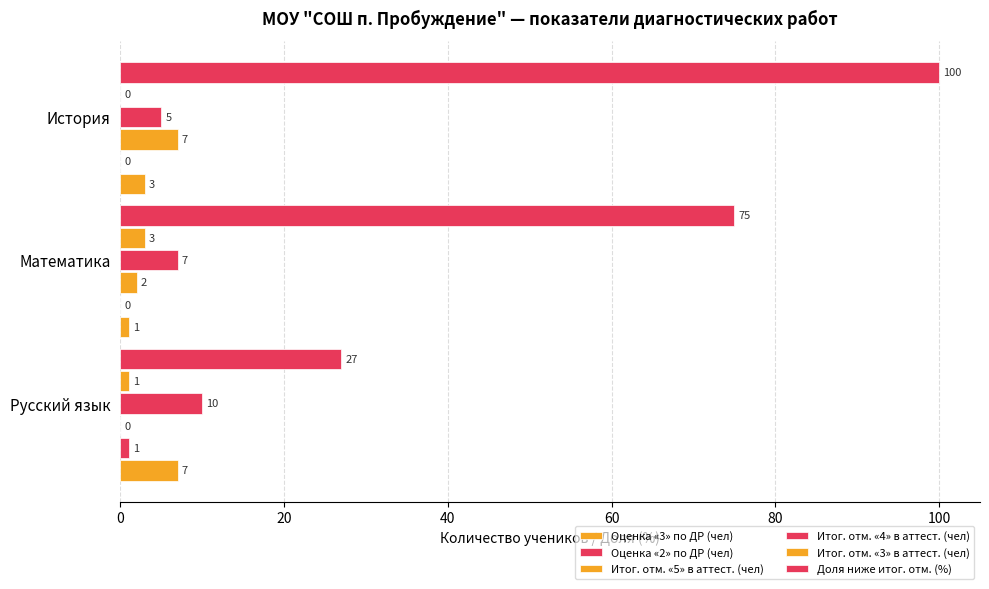

List the series in order of their peak value, highest first.

Доля ниже итог. отм. (%), Итог. отм. «4» в аттест. (чел), Оценка «3» по ДР (чел), Итог. отм. «5» в аттест. (чел), Итог. отм. «3» в аттест. (чел), Оценка «2» по ДР (чел)